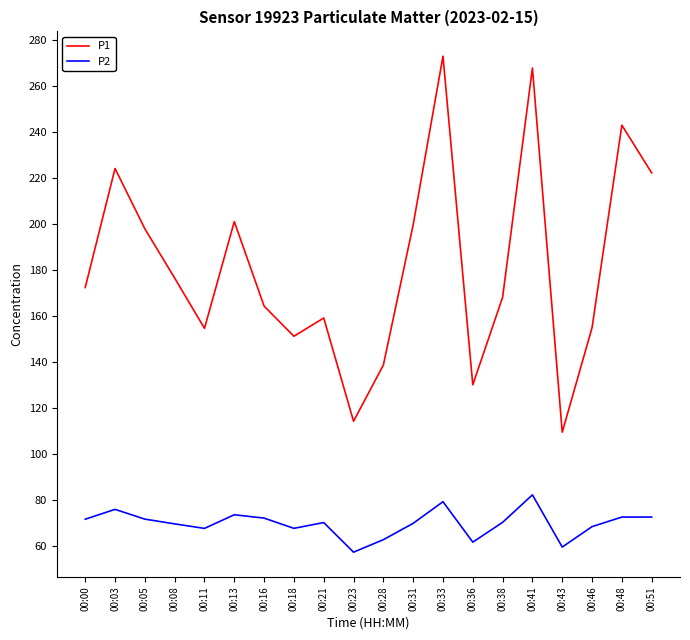

What is the approximate value of P2 at 00:08?

69.8